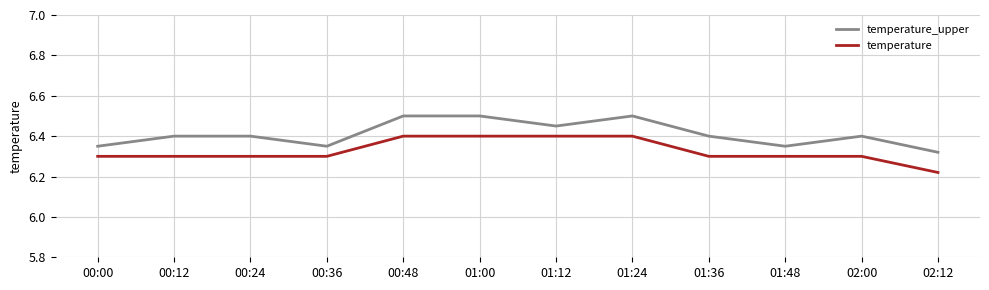

Between 00:36 and 01:00, which series saw the biggest shift?

temperature_upper